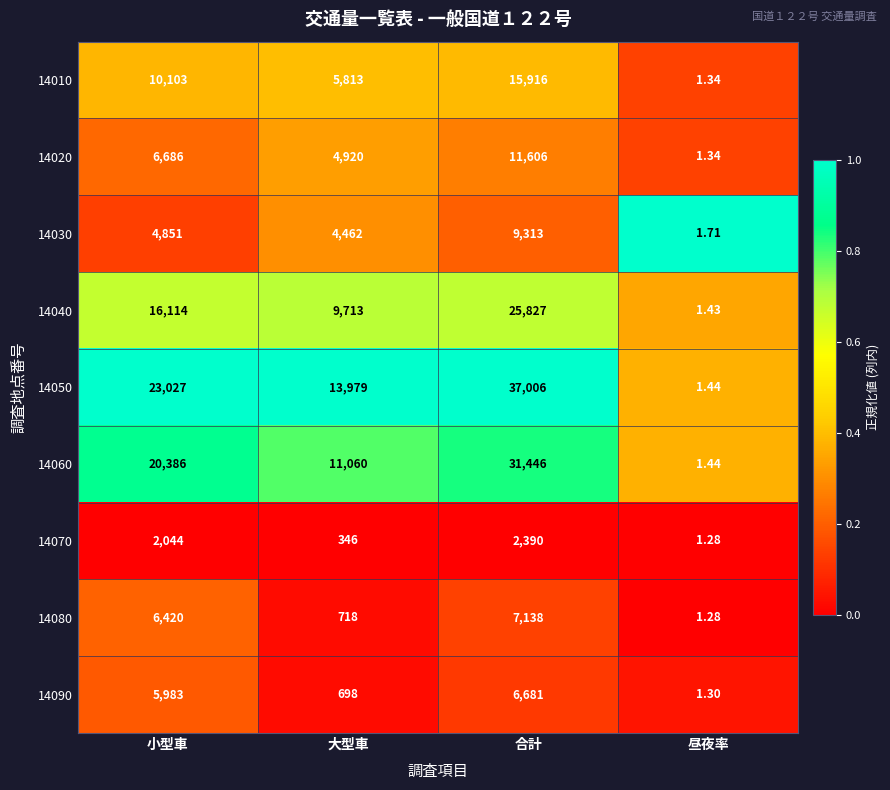

Which series has the largest total across all categories?

14050